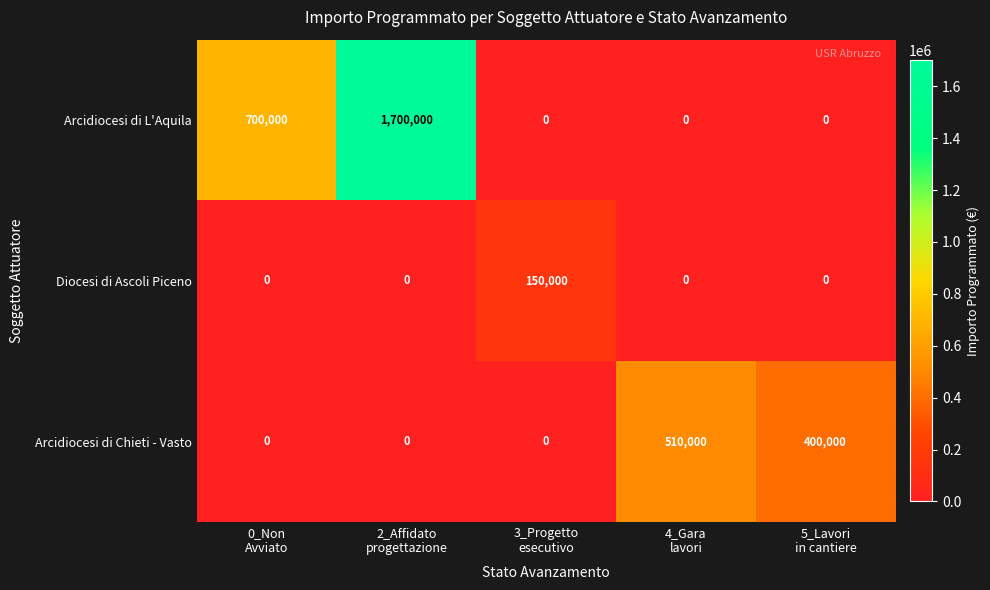

Between 0_Non
Avviato and 2_Affidato
progettazione, which series saw the biggest shift?

Arcidiocesi di L'Aquila